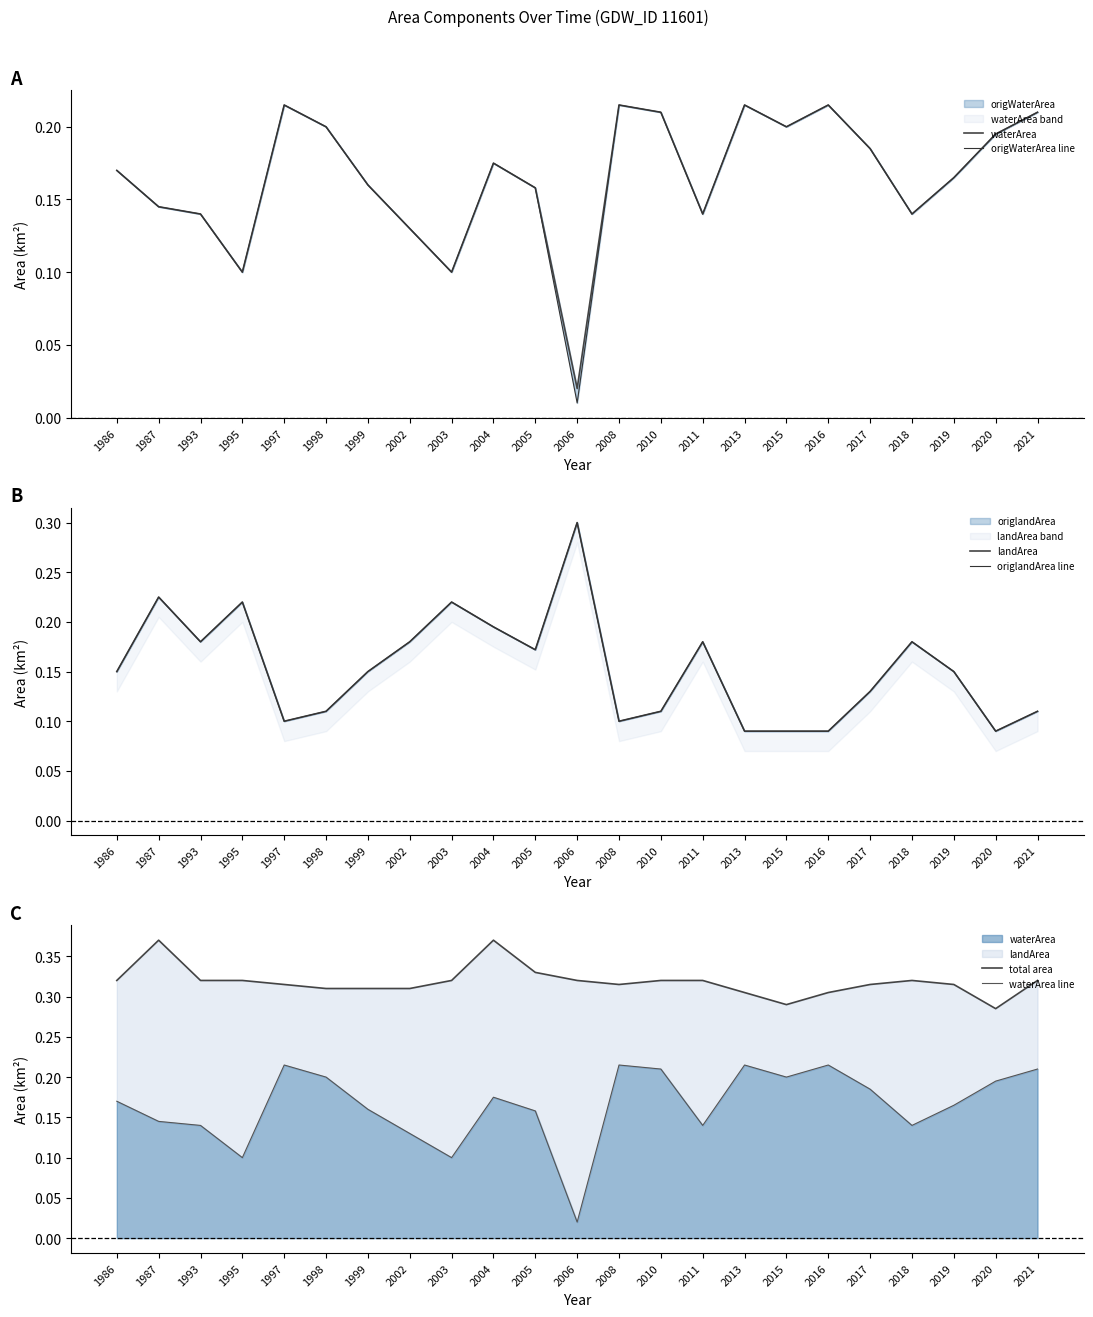

Which label corresponds to the largest value in the chart?

1987